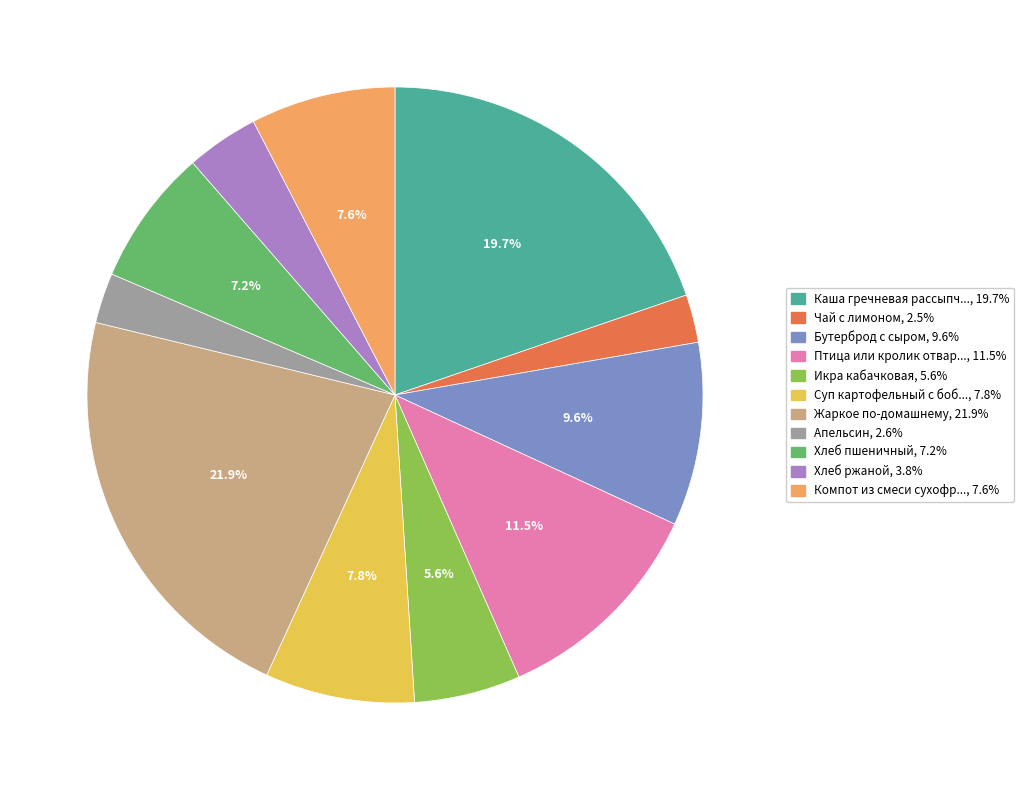

Is there any slice that represents more than half of the pie?

No